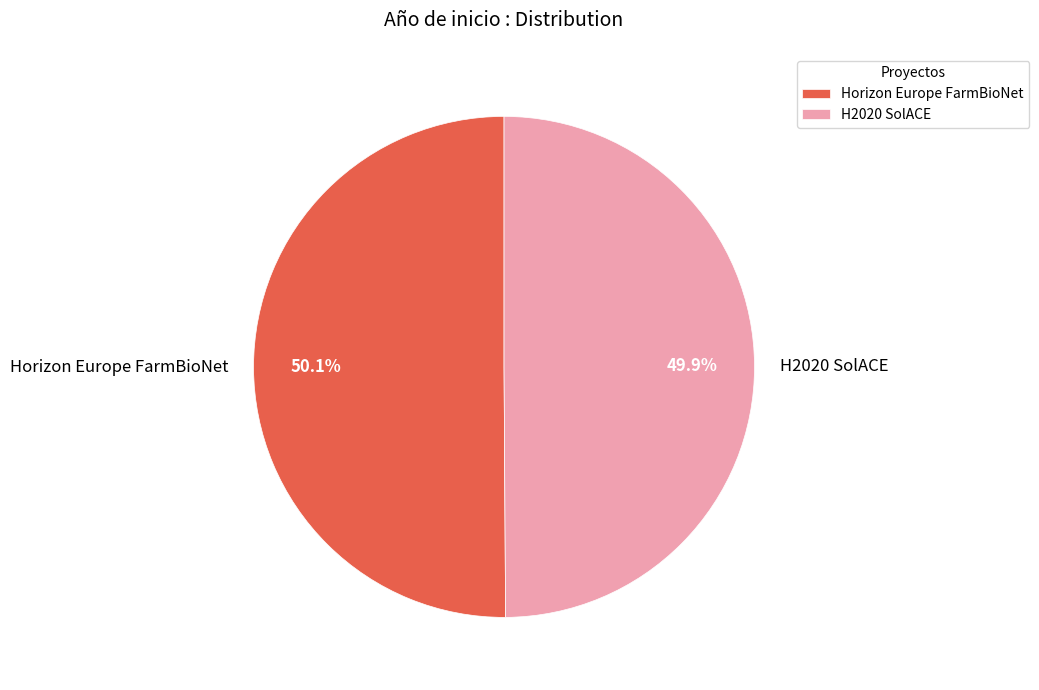

What is the ratio of the value at H2020 SolACE to the value at Horizon Europe FarmBioNet?

1.0